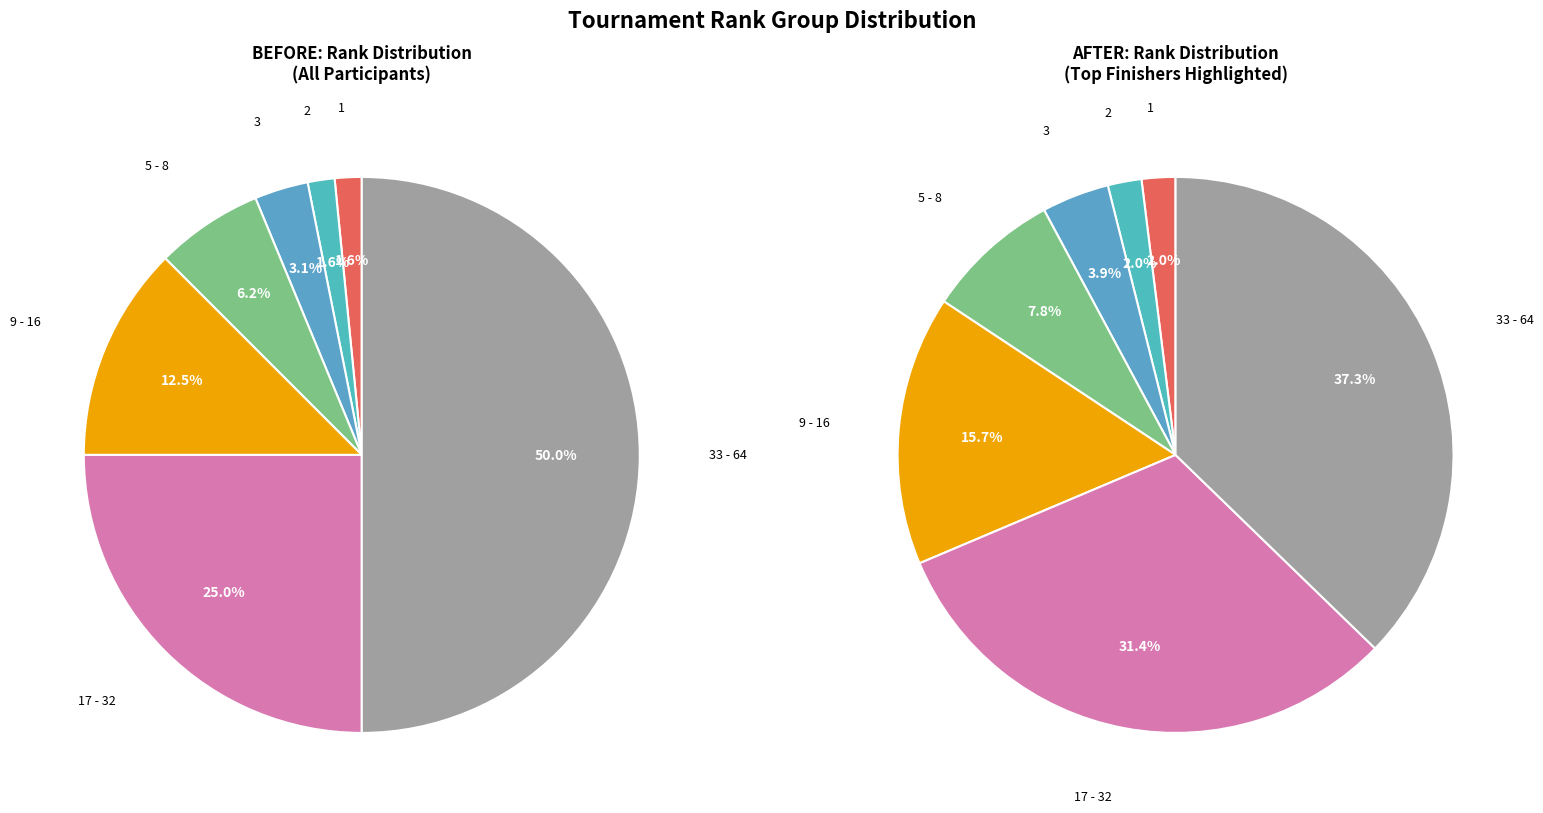

Is it true that 9 - 16 is 27% of the pie?

False